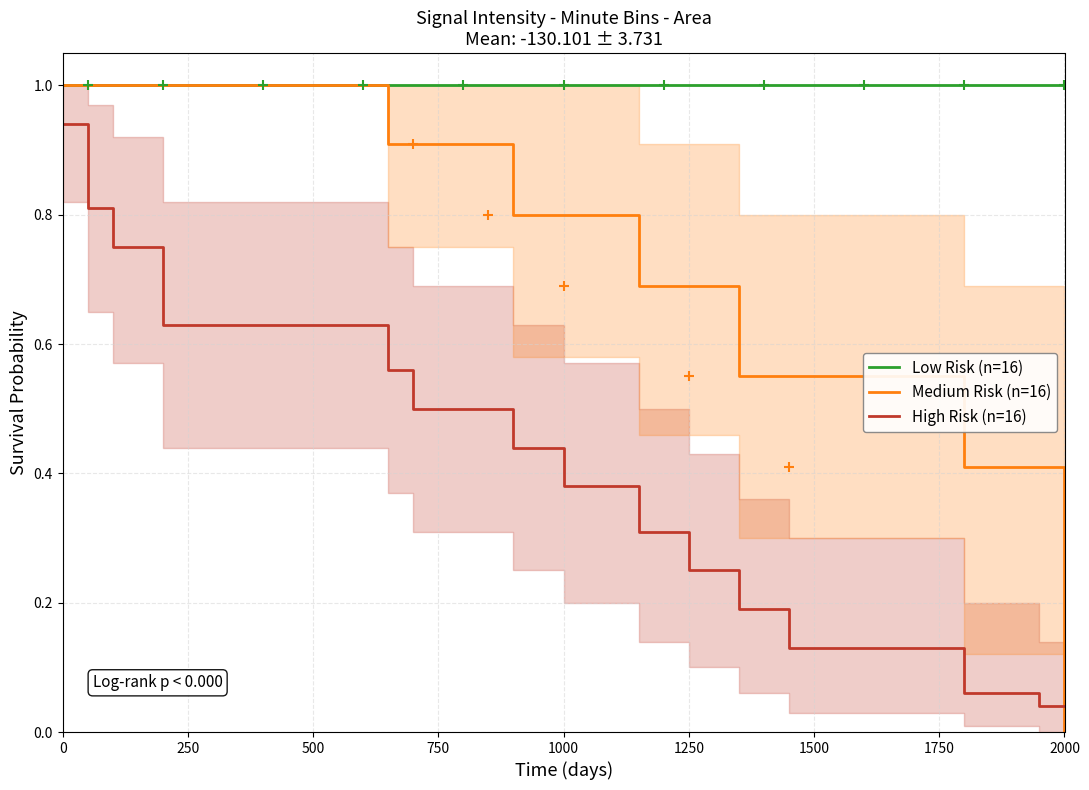

Which series has the largest total across all categories?

Low Risk (n=16)